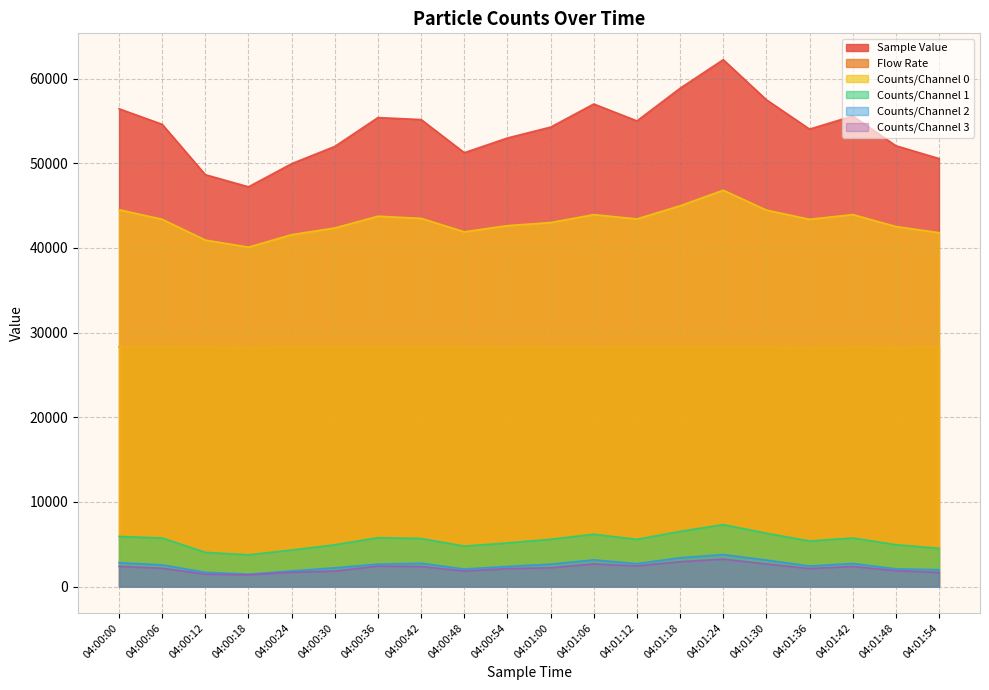

Which series has the largest range (max minus min)?

Sample Value